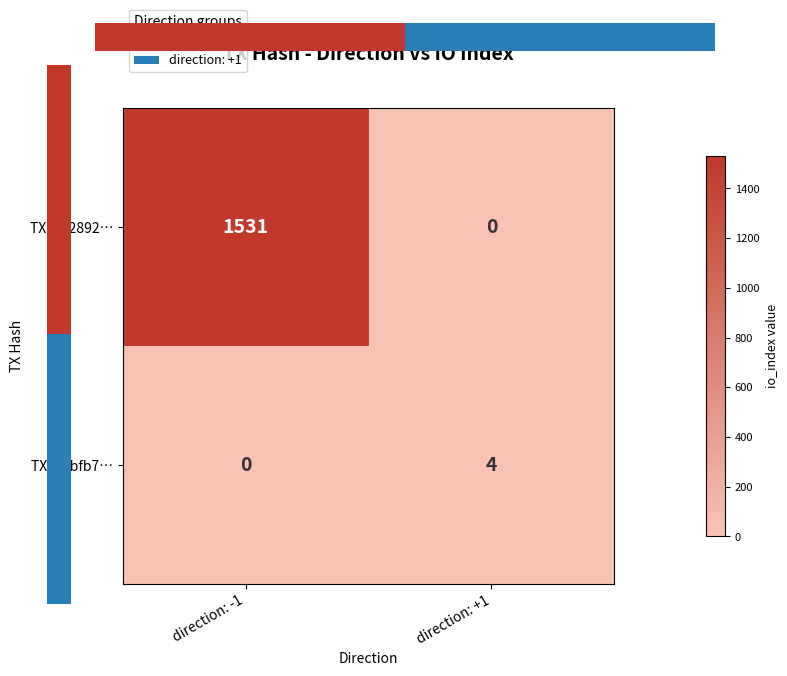

Which has a higher value, direction: +1 or direction: -1?

direction: -1